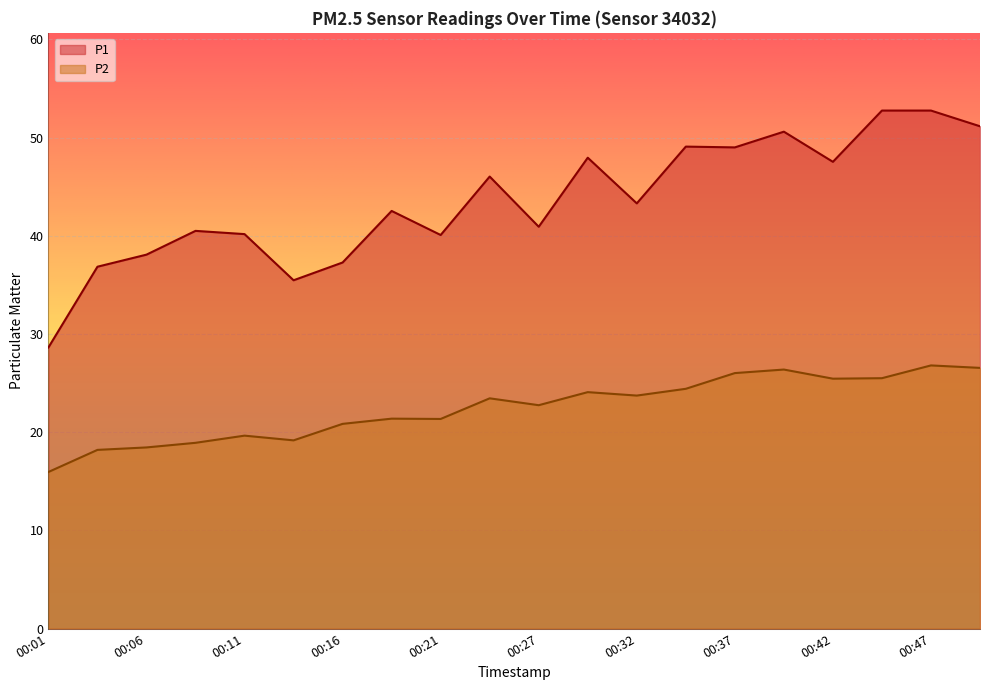

True or false: P1 has a value of 46.0 at 00:24.

True